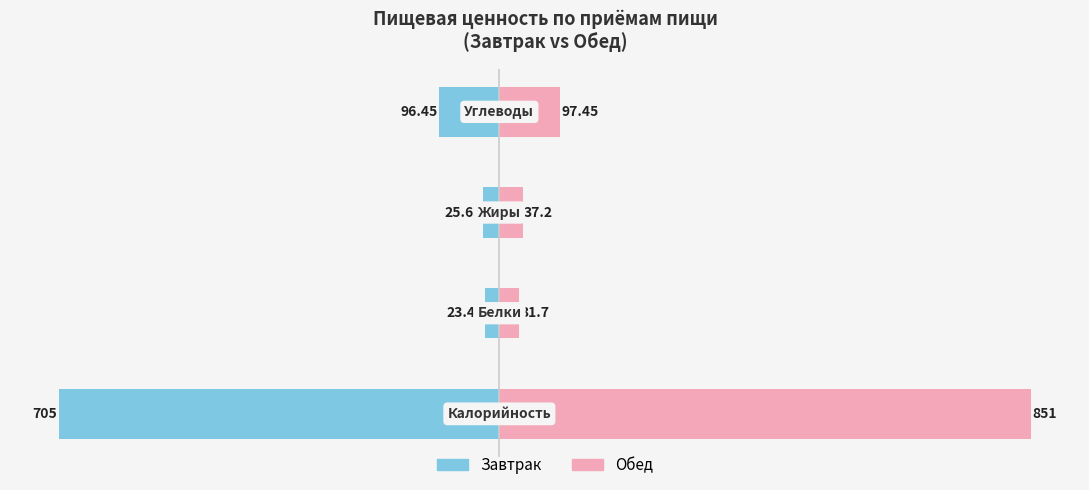

At 0, list the series in order from smallest to largest.

Завтрак, Обед